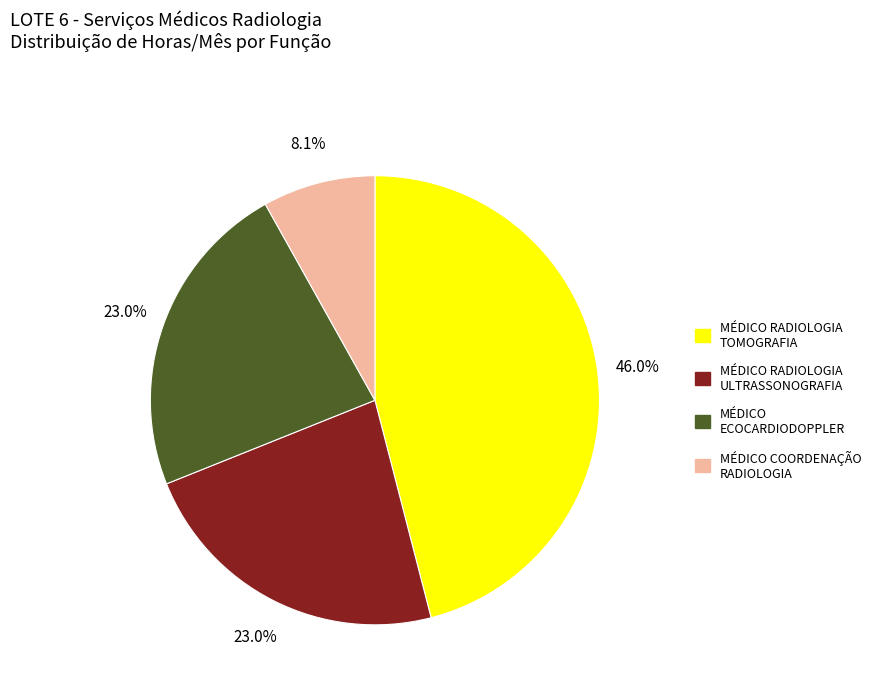

What percentage is the MÉDICO COORDENAÇÃO RADIOLOGIA slice, to the nearest percent?

8%